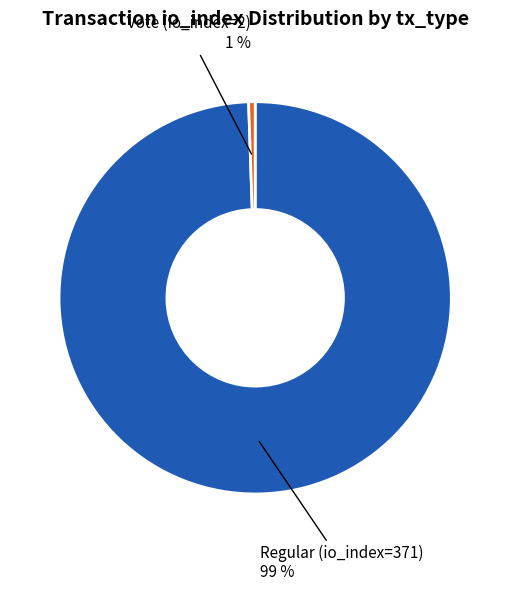

Is there a majority slice in this chart?

Yes